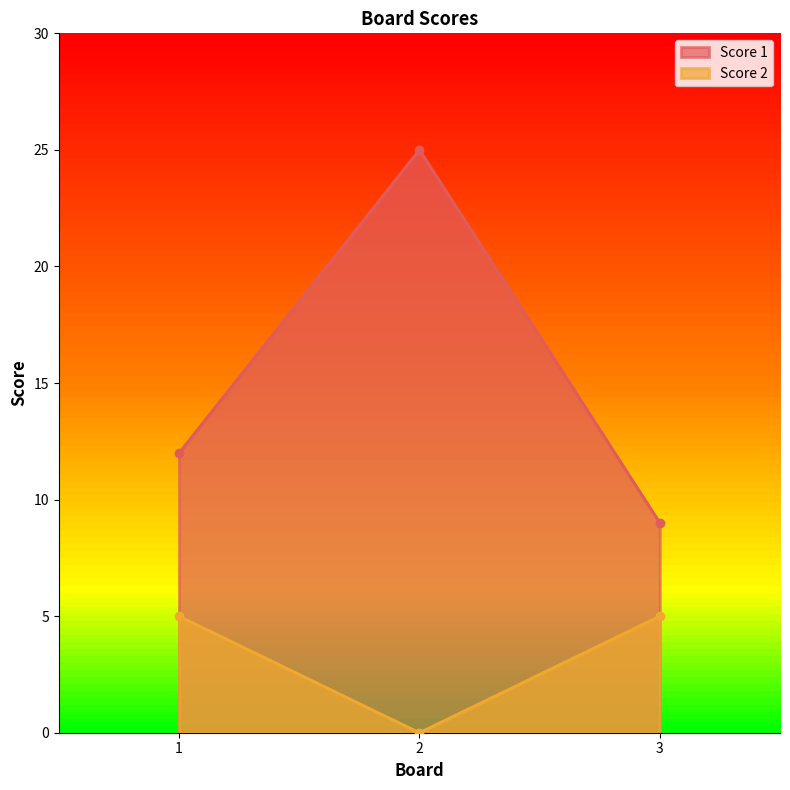

Which series has the widest spread of values?

Score 1